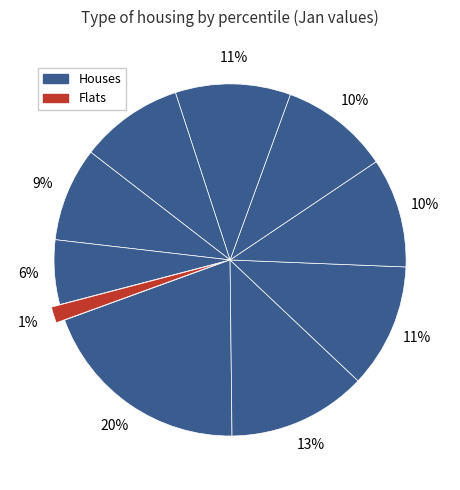

Count the number of slices in the pie.

10